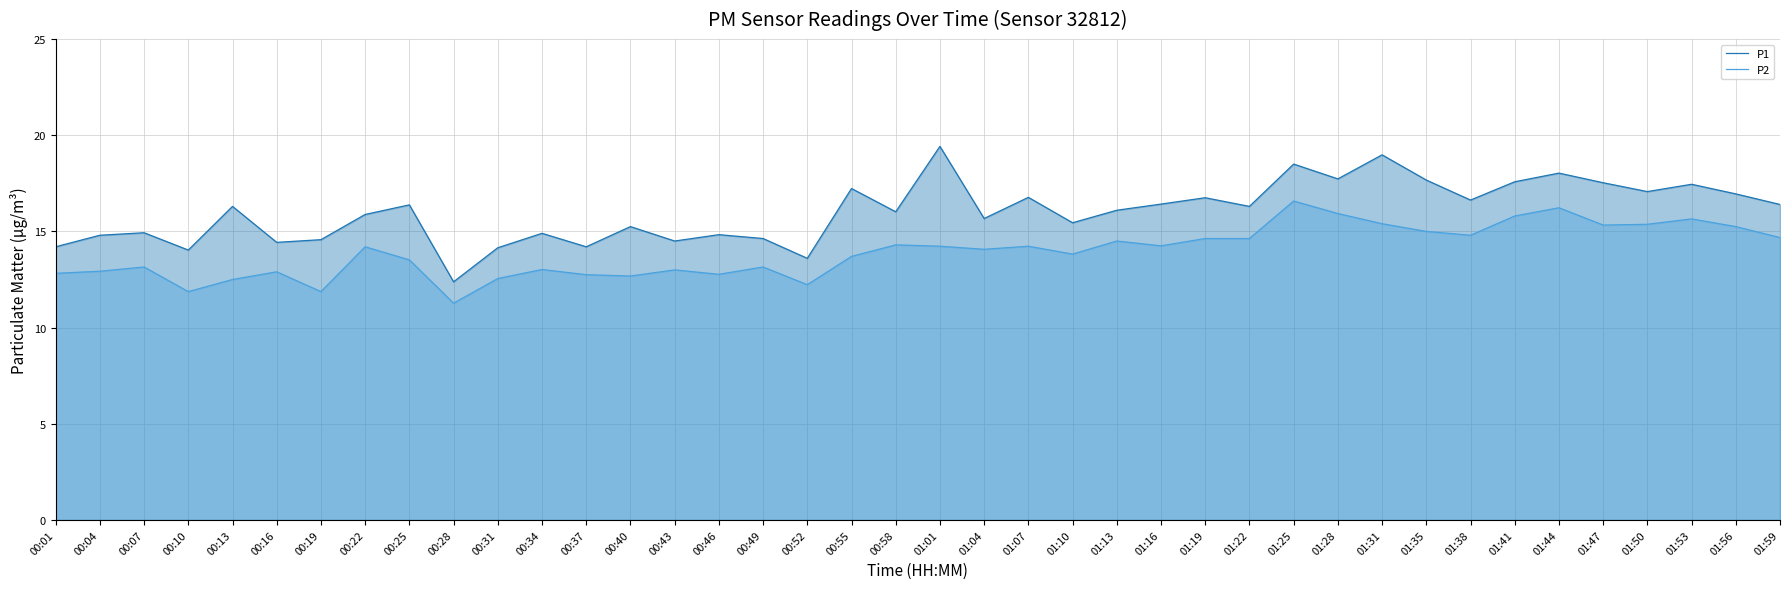

At which label does P2 first exceed 14?

00:22